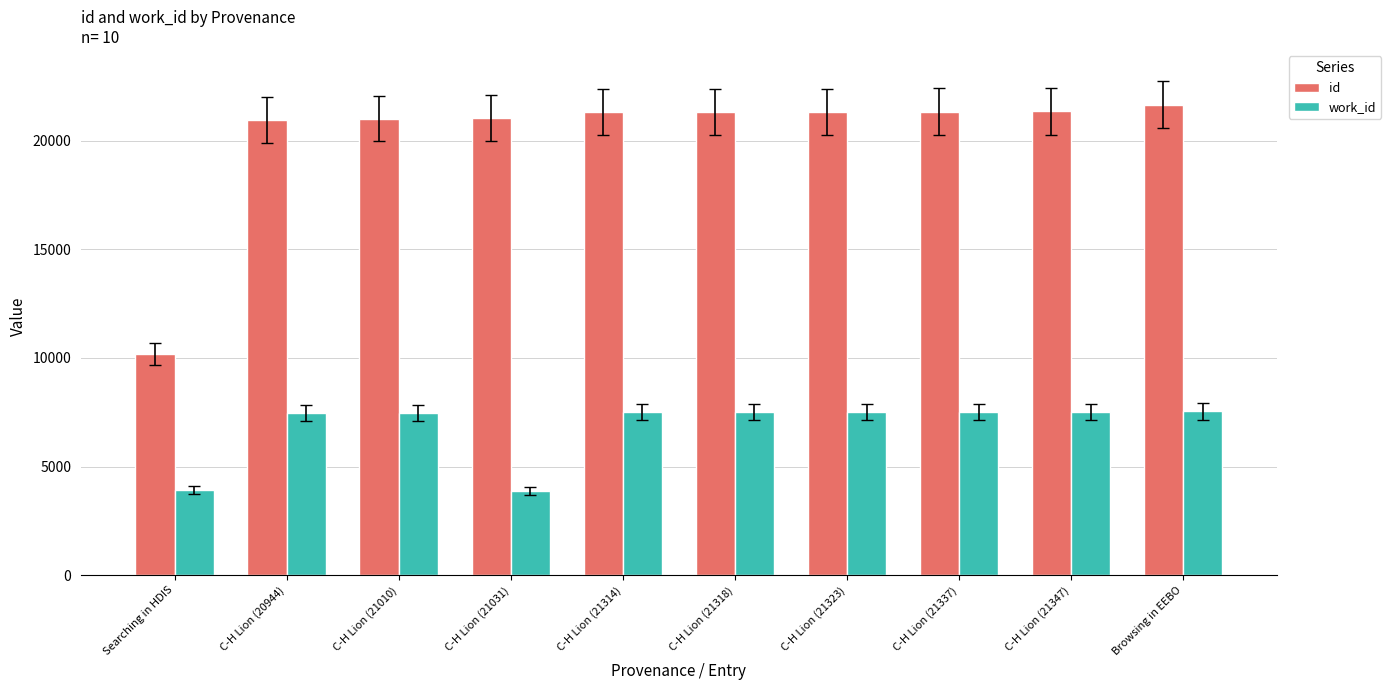

What is the minimum value for id?

10167